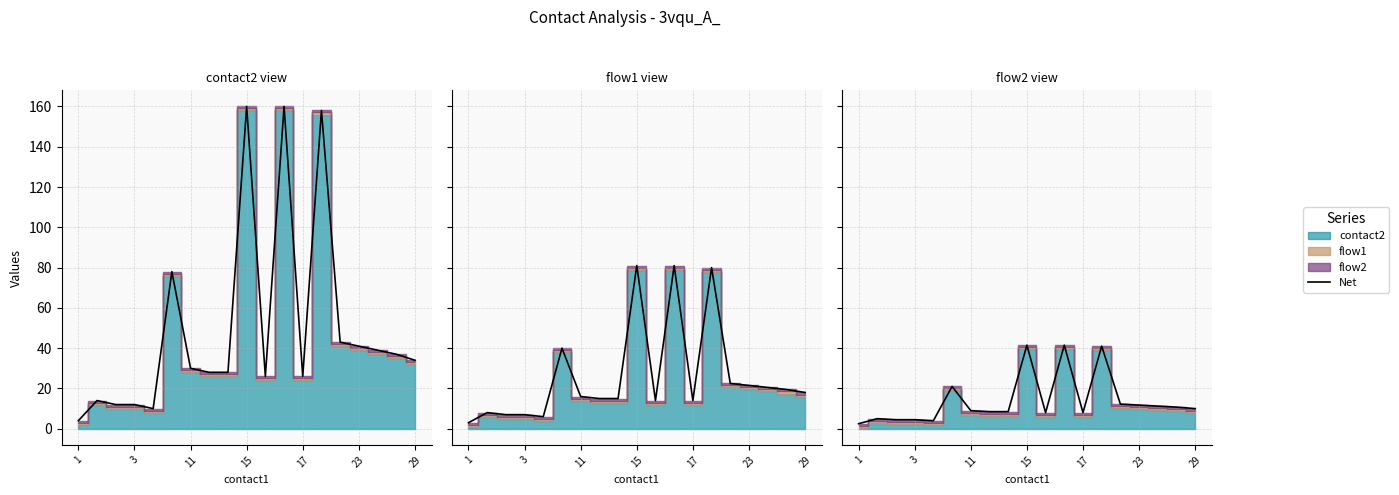

What is the minimum value shown in the chart?

2.5